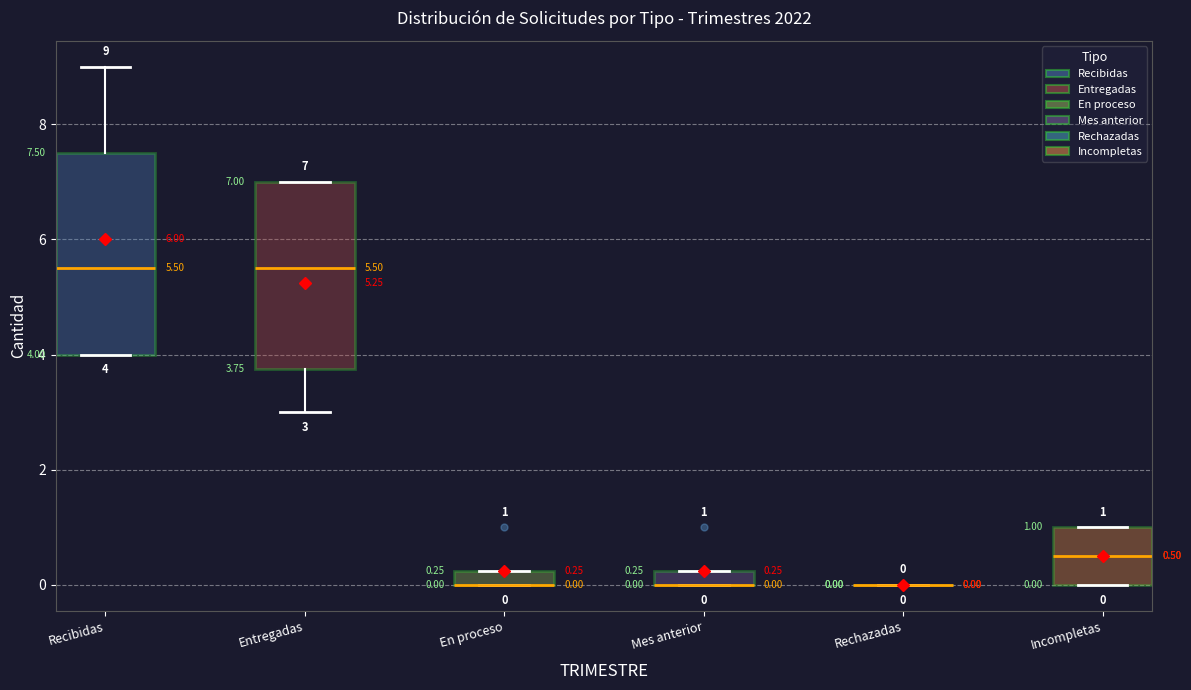

Which box is the tallest, from its lower edge to its upper edge?

Recibidas